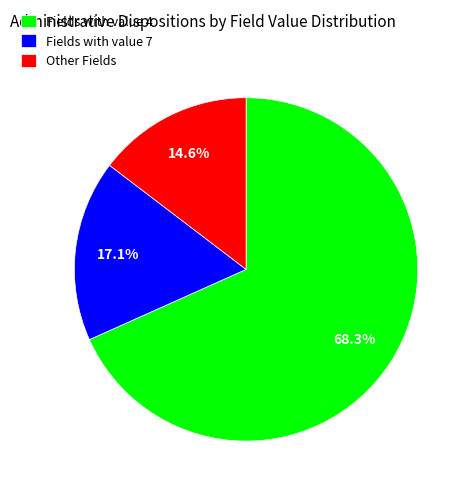

Rank the categories by value from lowest to highest.

Other Fields, Fields with value 7, Fields with value 4